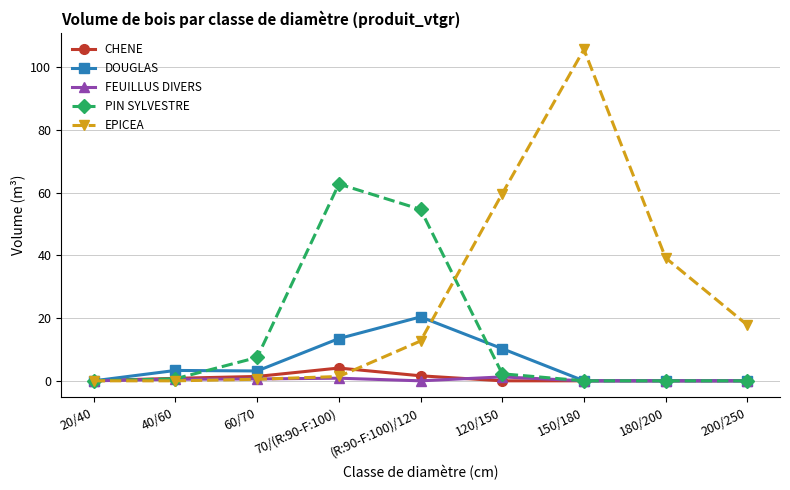

The DOUGLAS series shows 0.0 at 200/250. True or false?

True